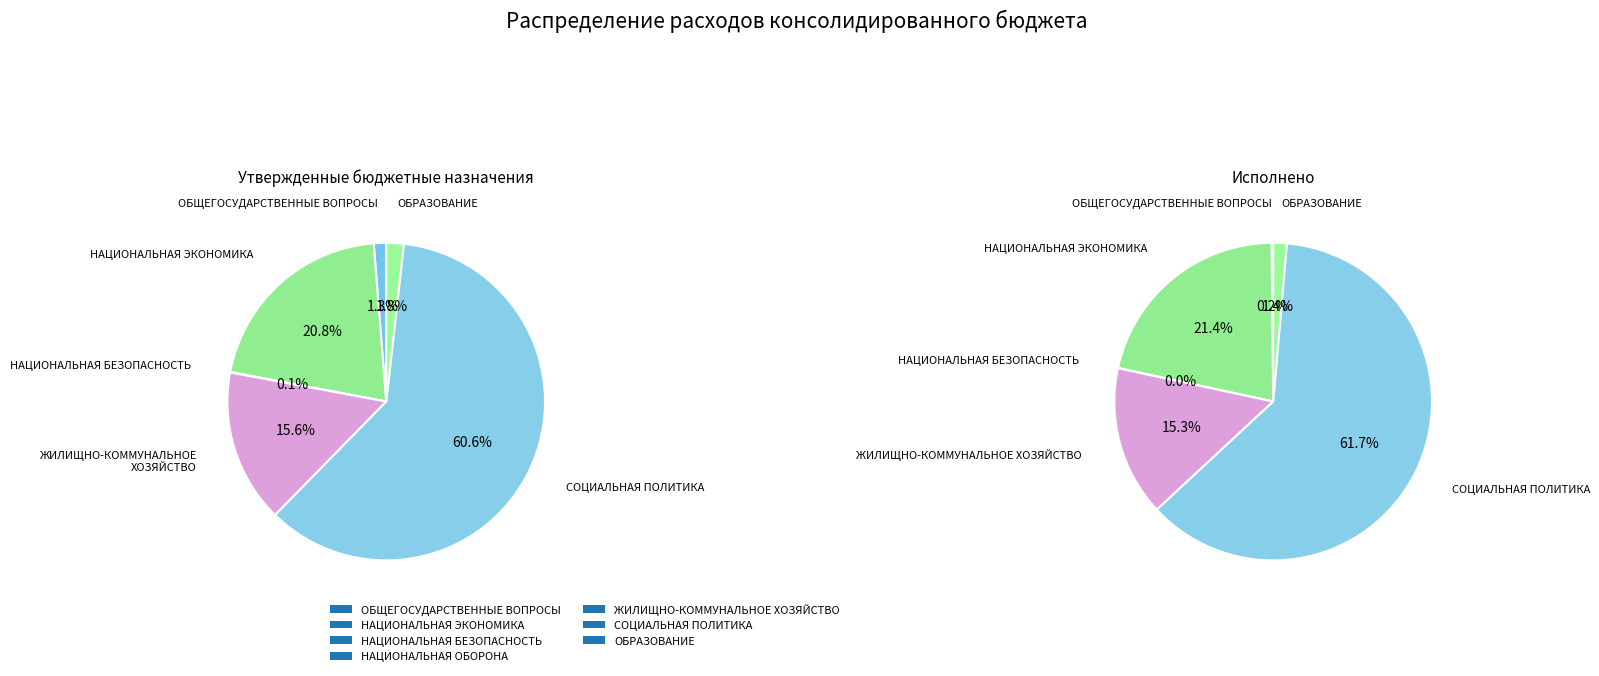

How many slices are in this pie chart?

7